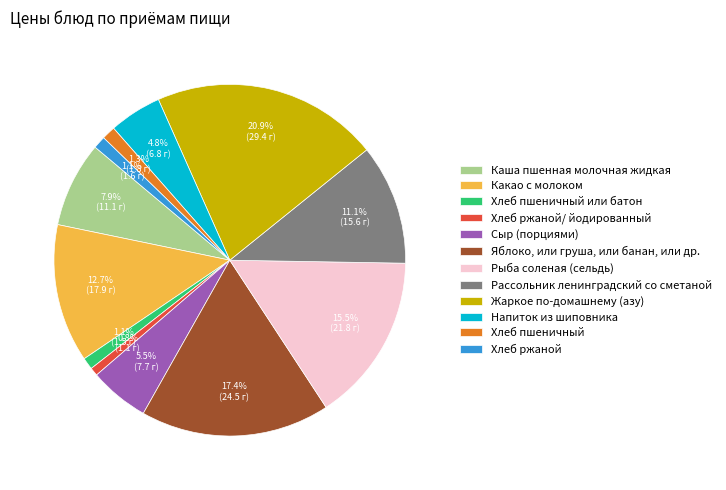

Between Хлеб пшеничный или батон and Жаркое по-домашнему (азу), which is larger?

Жаркое по-домашнему (азу)